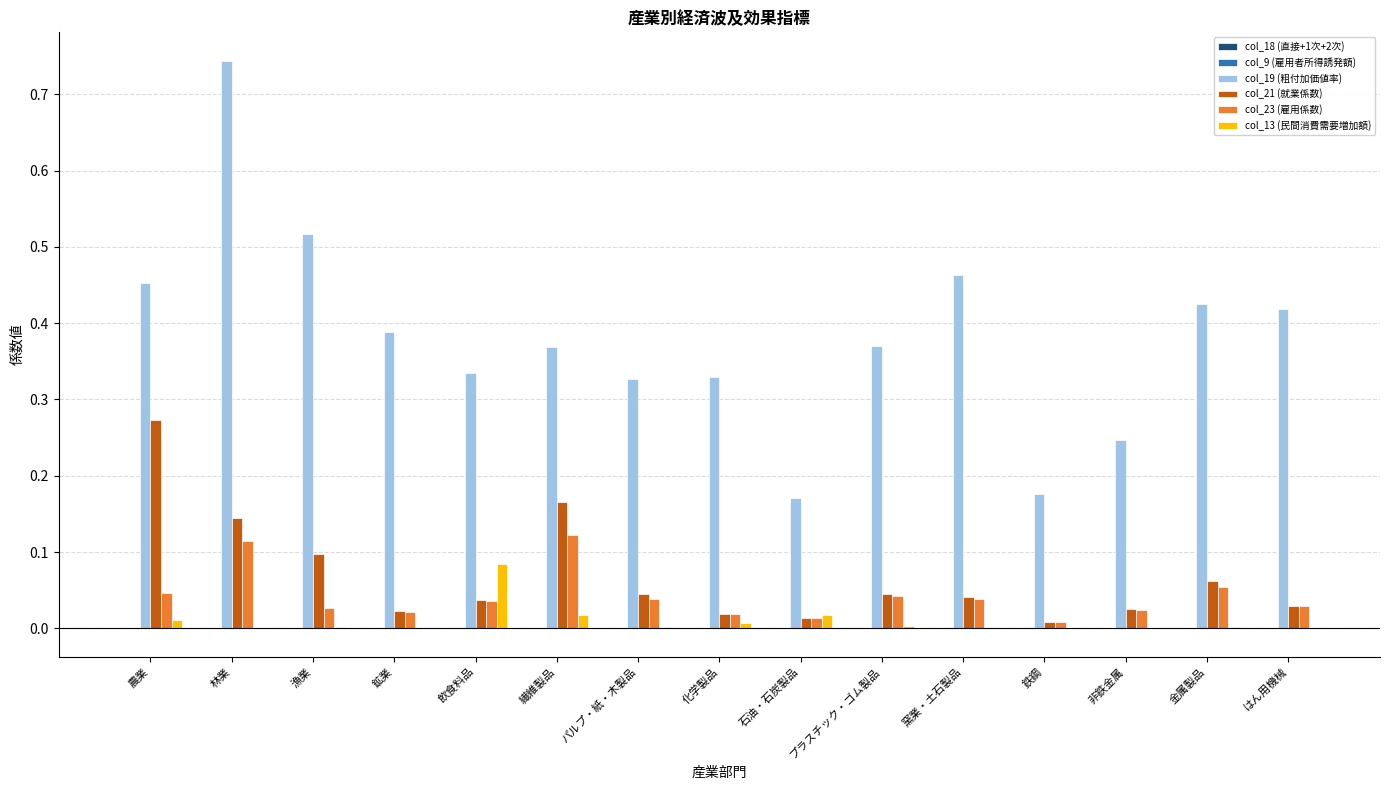

At which category is the sum across all series the highest?

林業